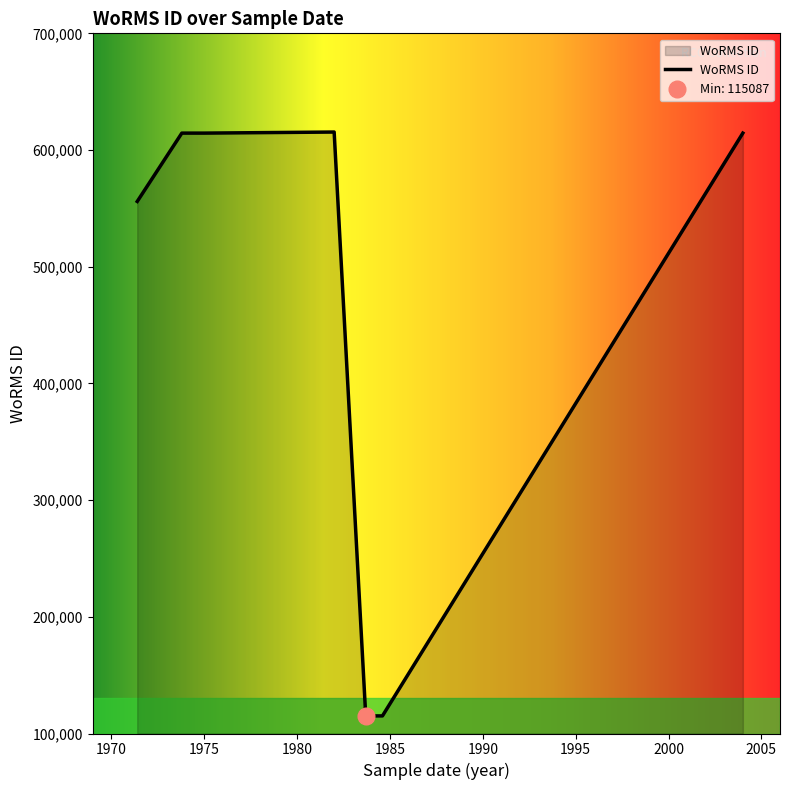

How many interior local valleys (lower than both neighbors) does the data have?

1